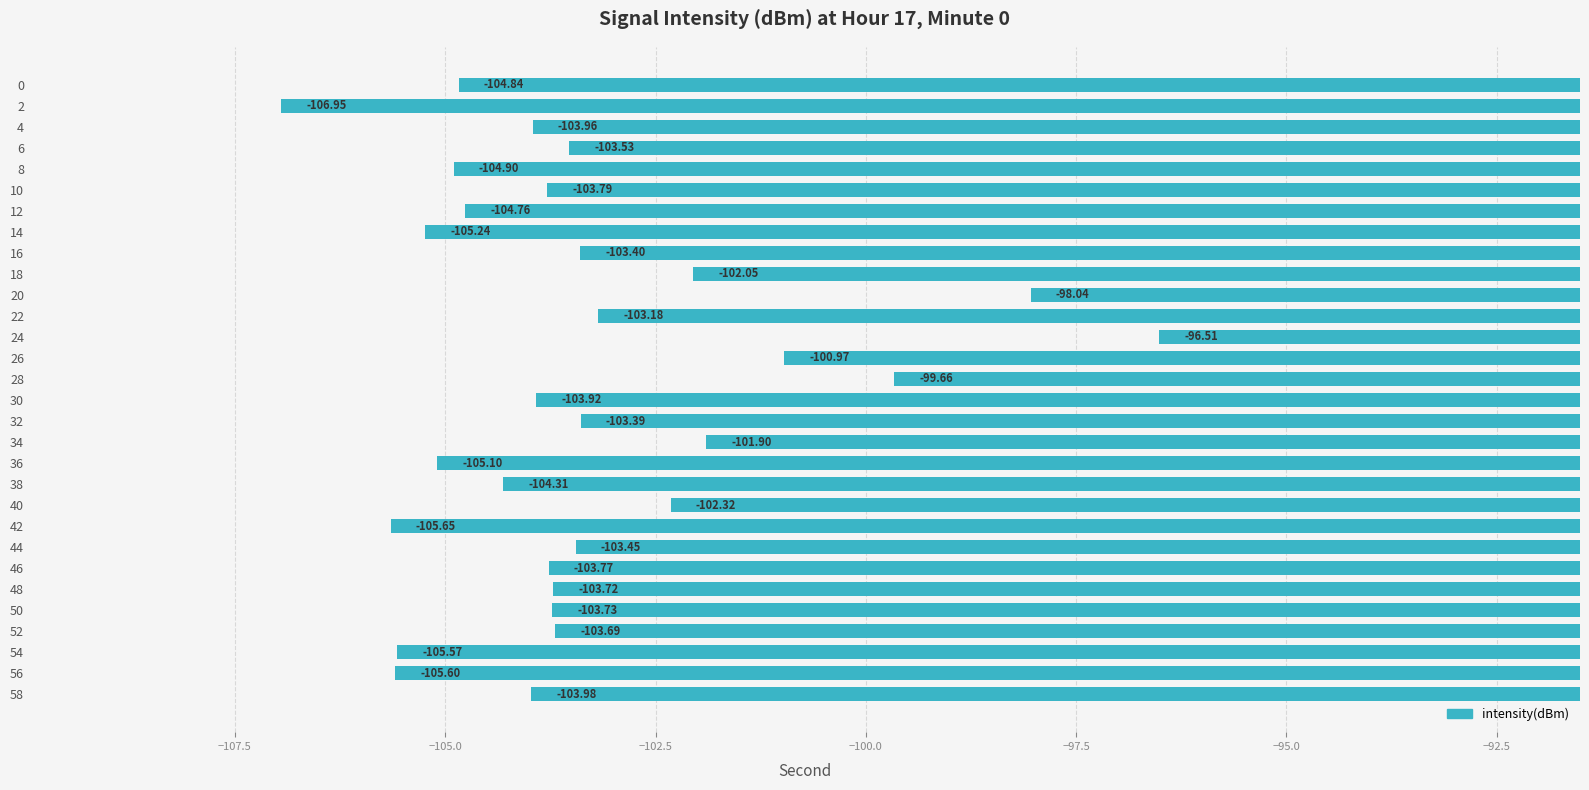

Rank the categories by value from lowest to highest.

2, 42, 56, 54, 14, 36, 8, 0, 12, 38, 58, 4, 30, 10, 46, 50, 48, 52, 6, 44, 16, 32, 22, 40, 18, 34, 26, 28, 20, 24